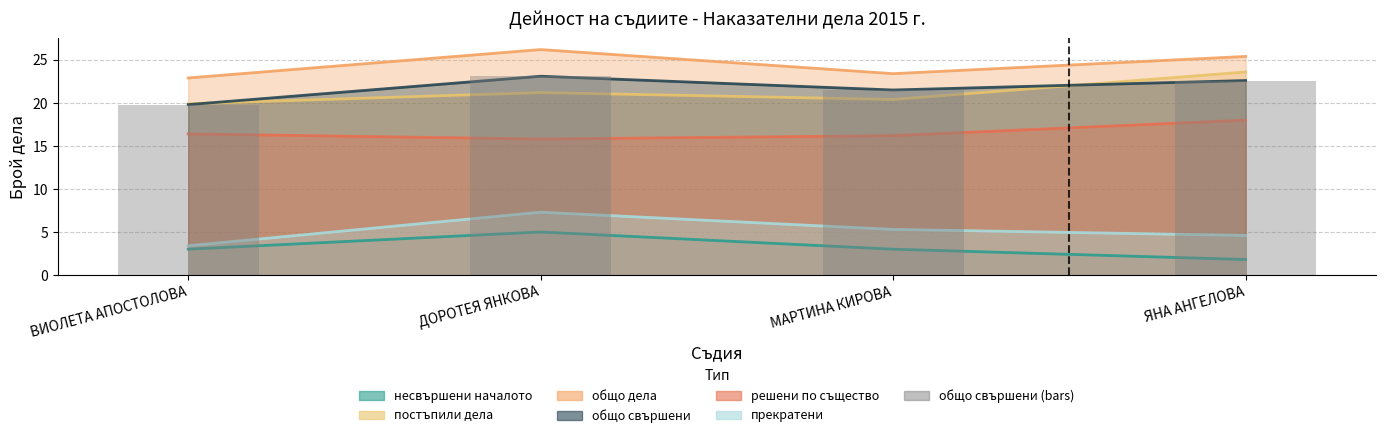

List the labels in order of value, largest first.

ДОРОТЕЯ ЯНКОВА, ЯНА АНГЕЛОВА, МАРТИНА КИРОВА, ВИОЛЕТА АПОСТОЛОВА